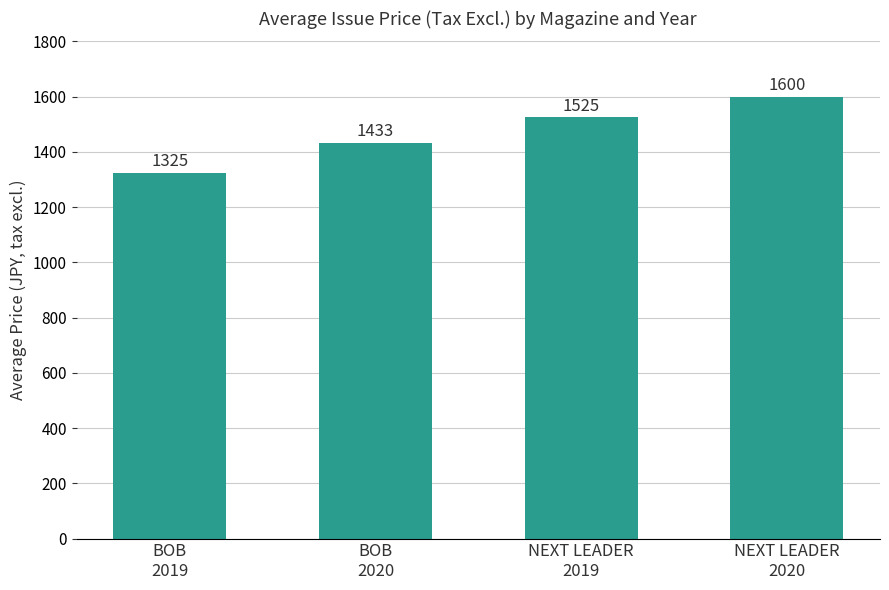

What is the difference between the values at BOB
2019 and NEXT LEADER
2019?

200